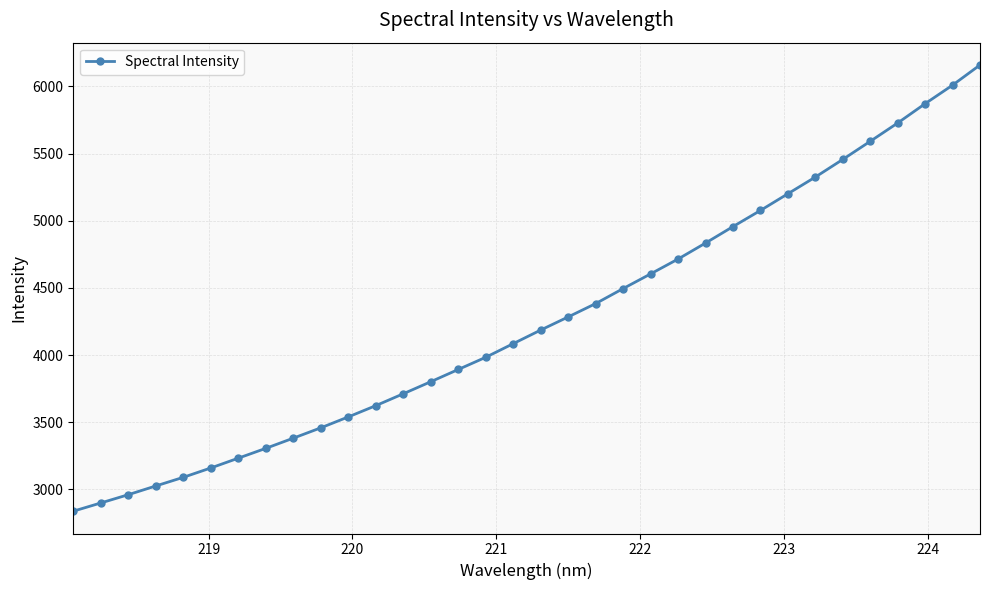

What is the average value?

4260.9